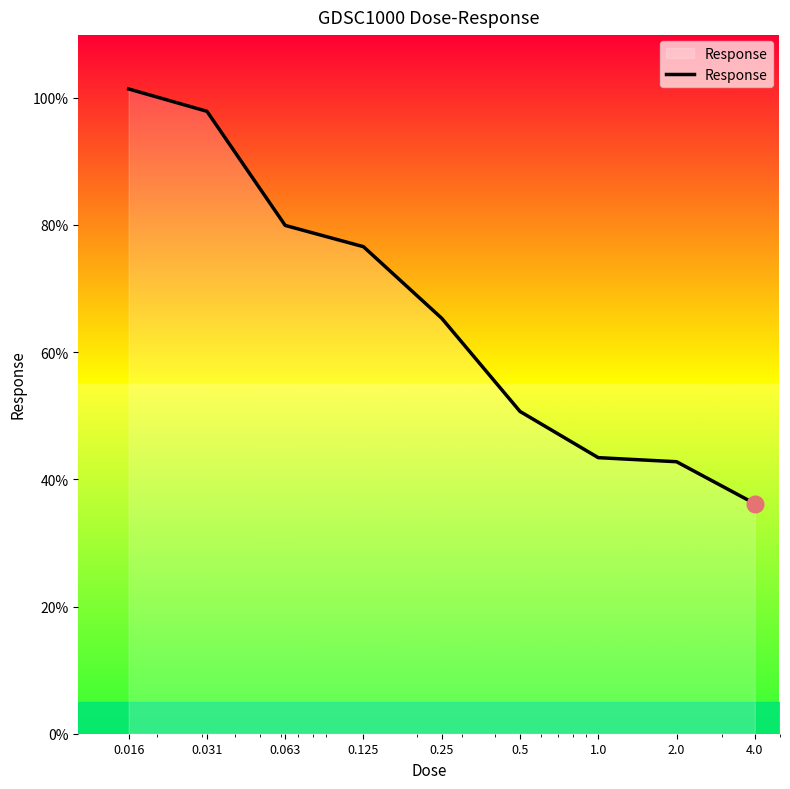

What is the minimum value shown in the chart?

36.2